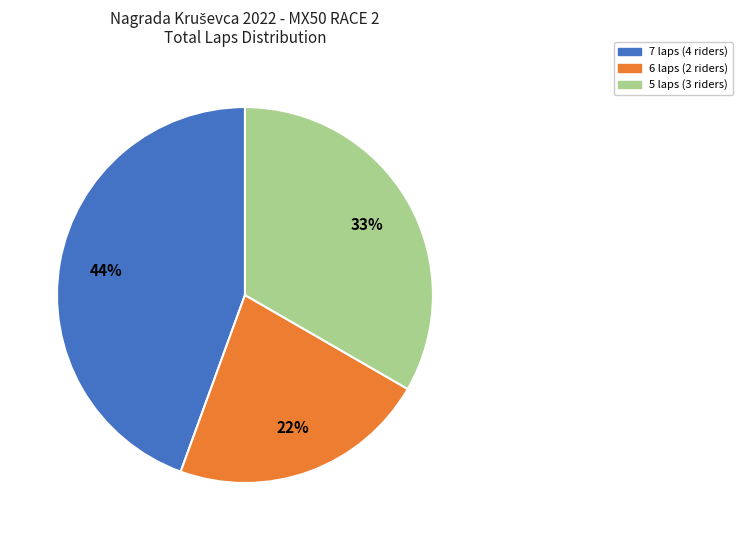

Is there a majority slice in this chart?

No